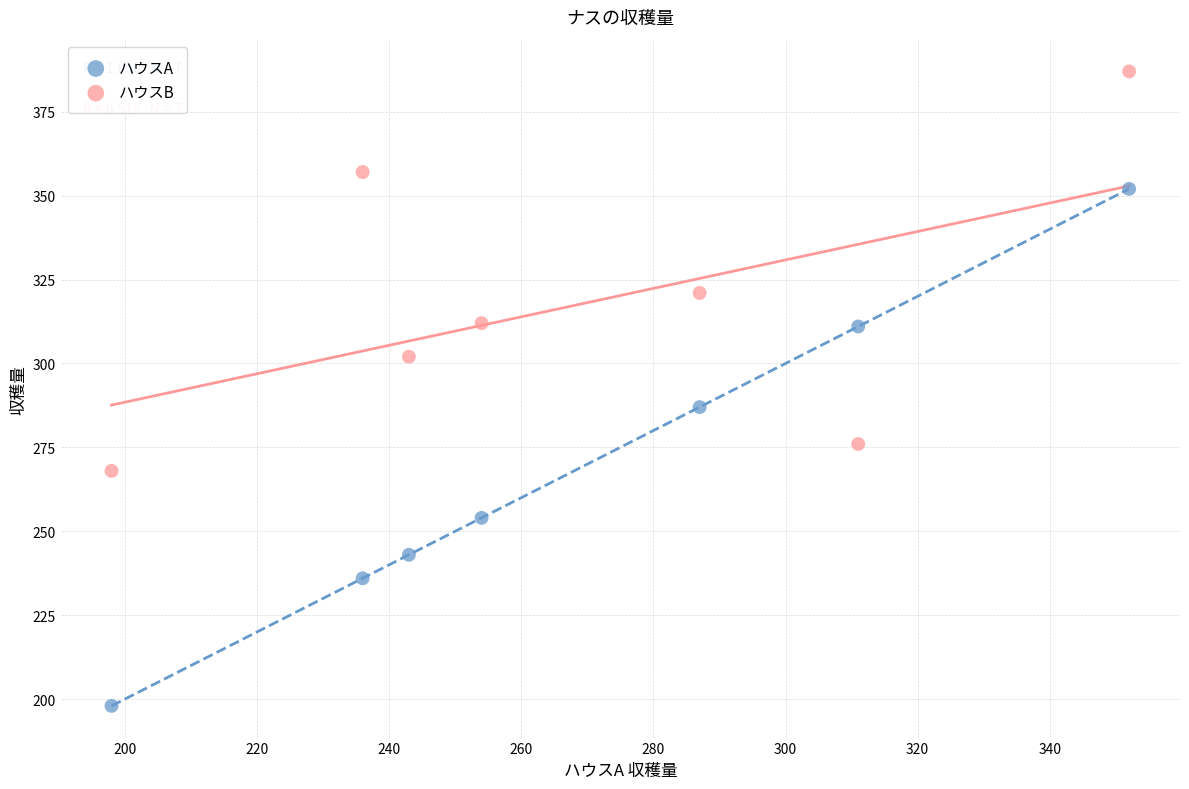

What are all the series names shown in the legend?

ハウスA, ハウスB